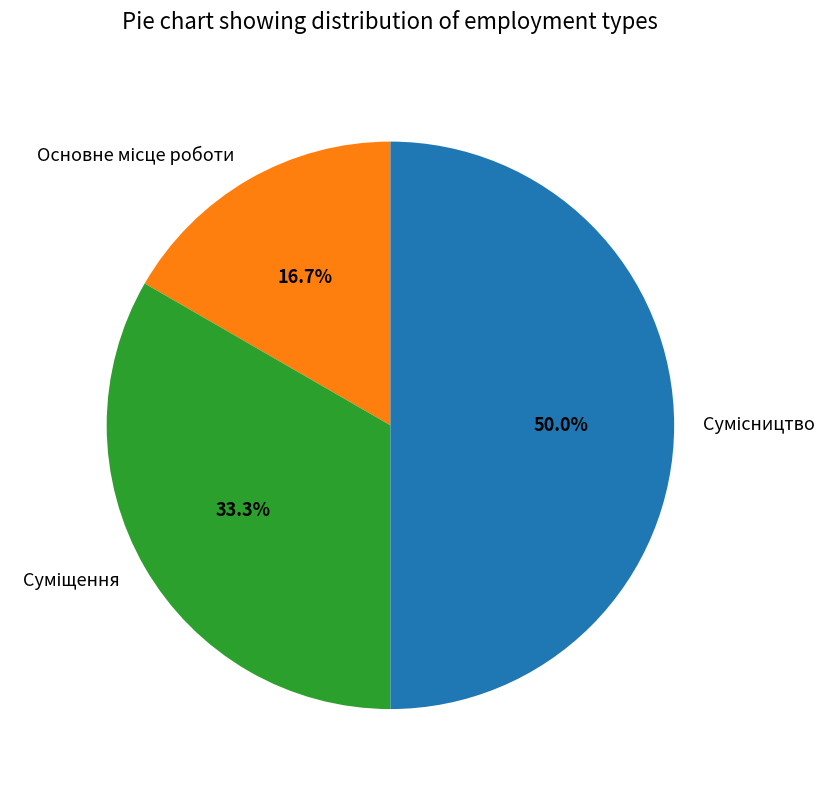

How many slices are in this pie chart?

3